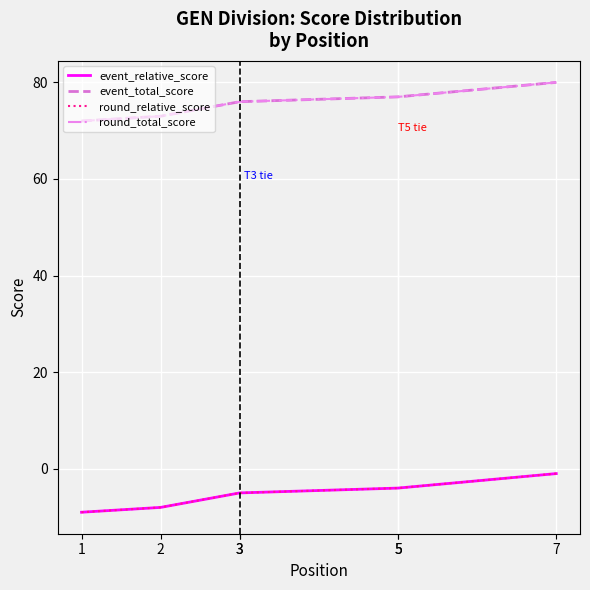

How many data points in round_relative_score are above -5?

3